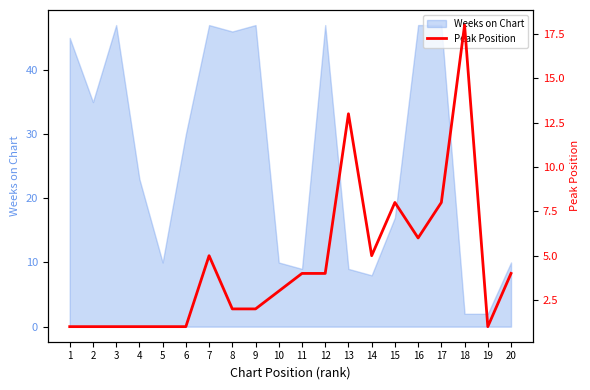

How many data points are less than 4?

10